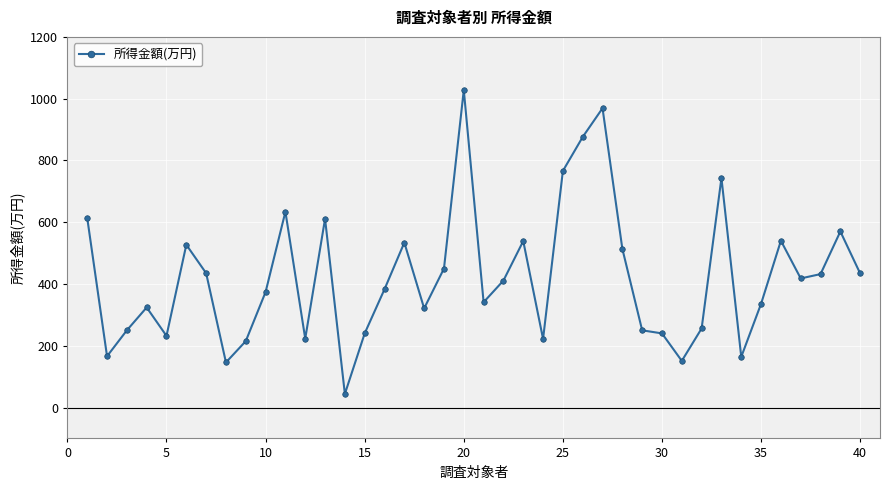

What is the minimum value shown in the chart?

44